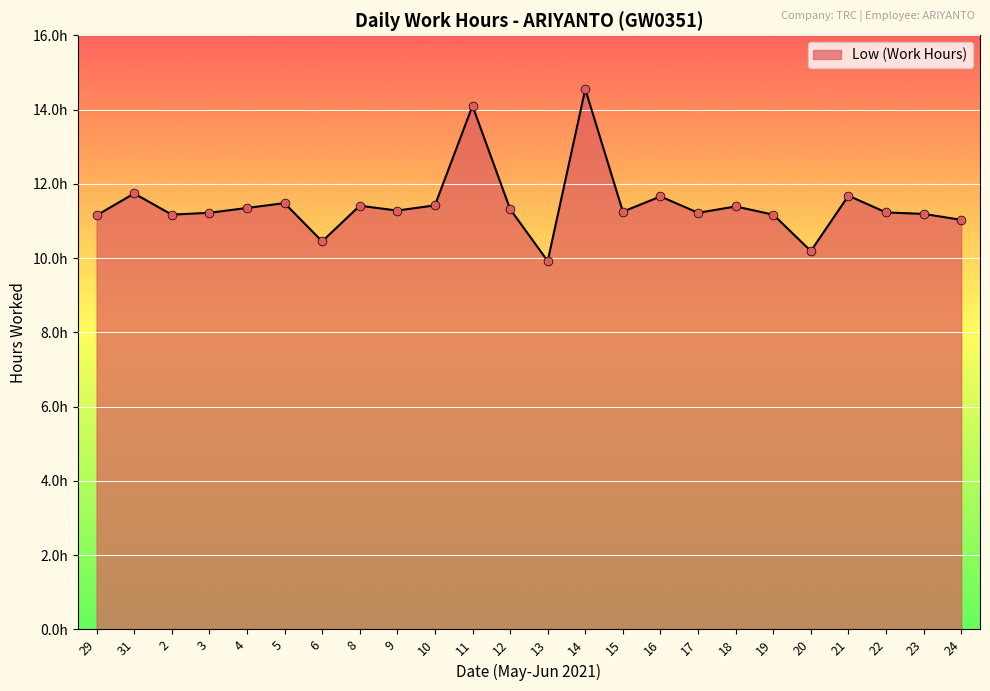

Approximately how many times larger is the value at 2 compared to 31?

1.0